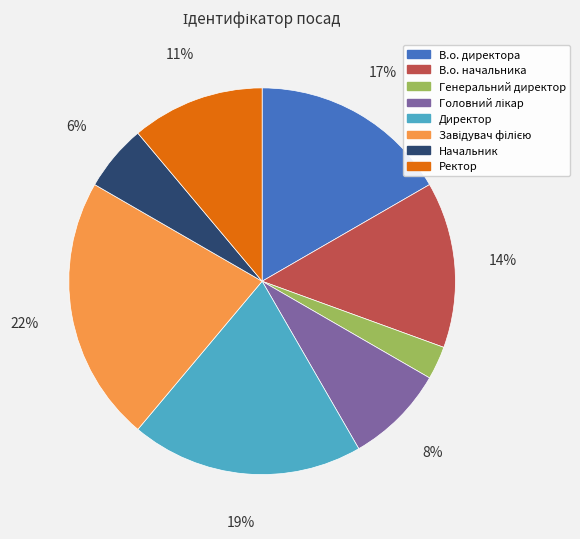

Does Директор account for over 50% of the chart?

No